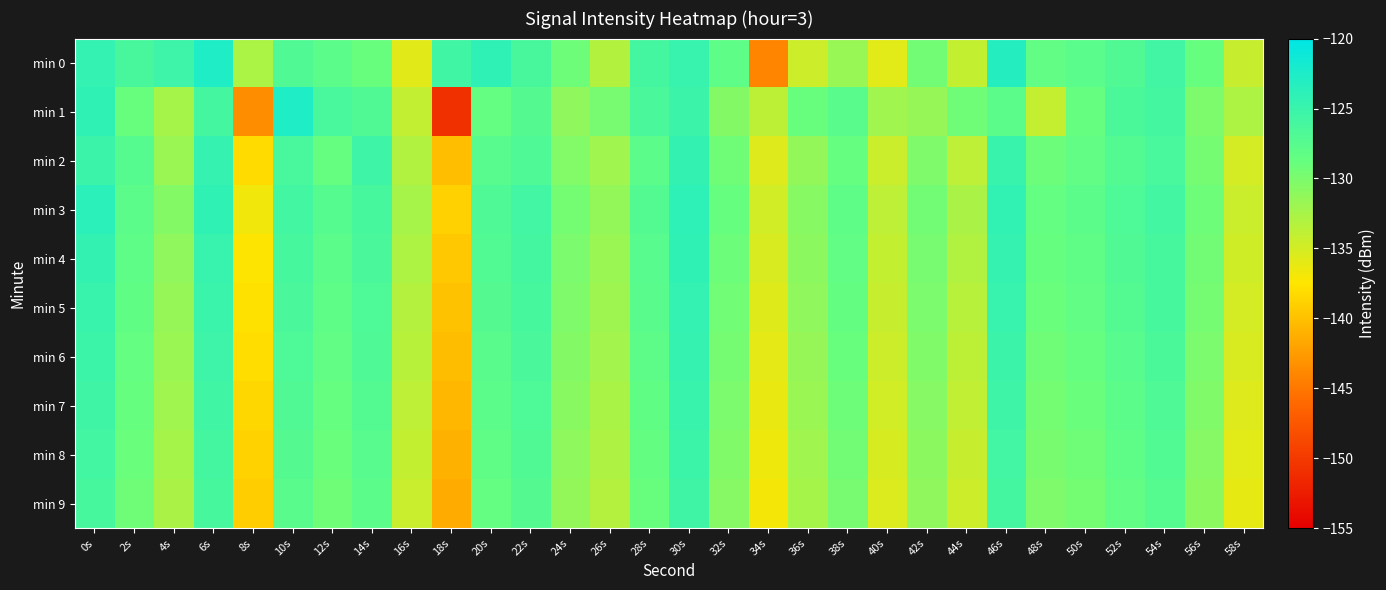

At which category is the sum across all series the highest?

30s